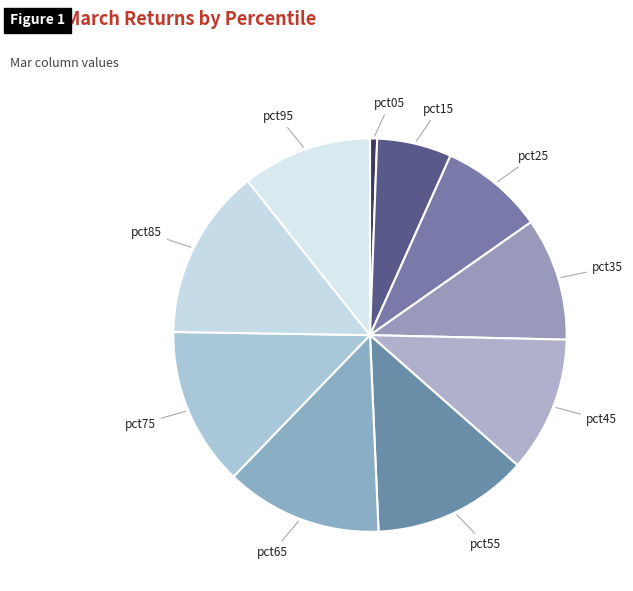

Count the number of slices in the pie.

10